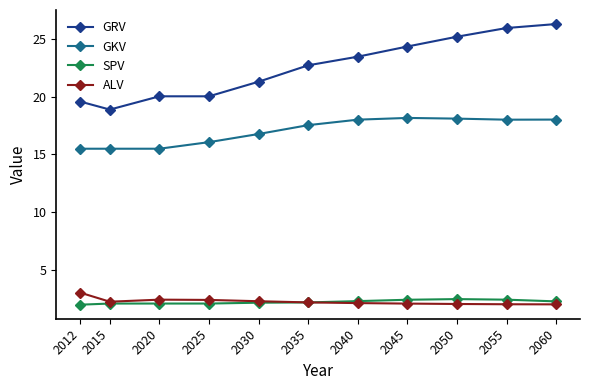

True or false: GRV and GKV cross at least once.

False